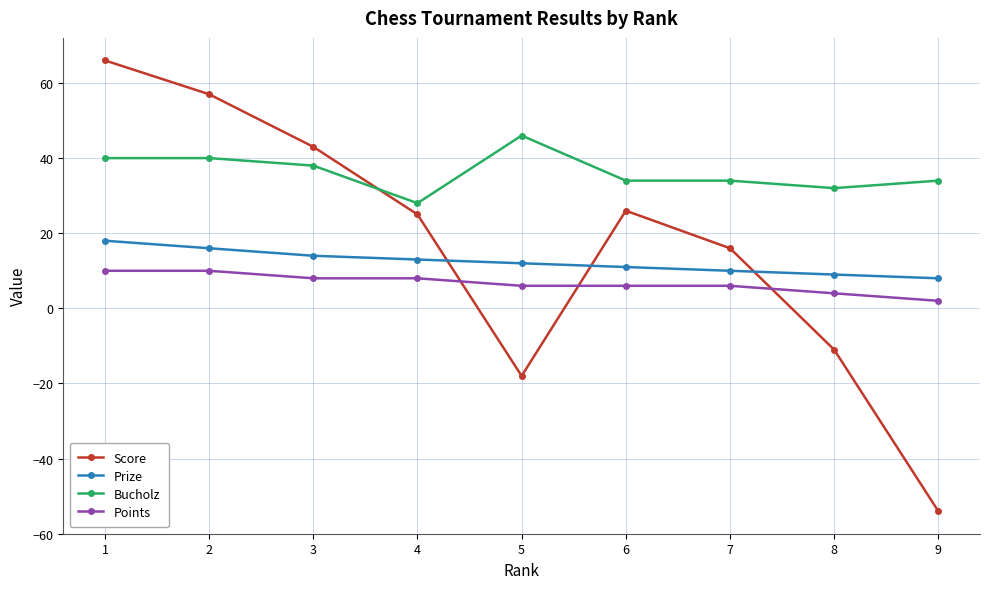

At which category does the chart reach its peak across all series?

1